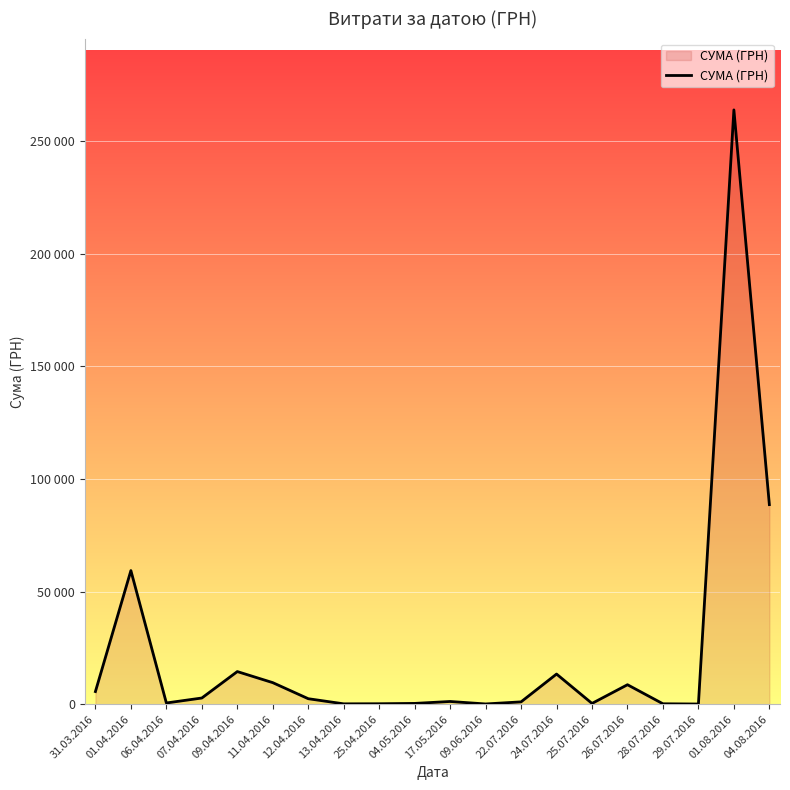

What is the change in value from 09.04.2016 to 13.04.2016?

-14326.5